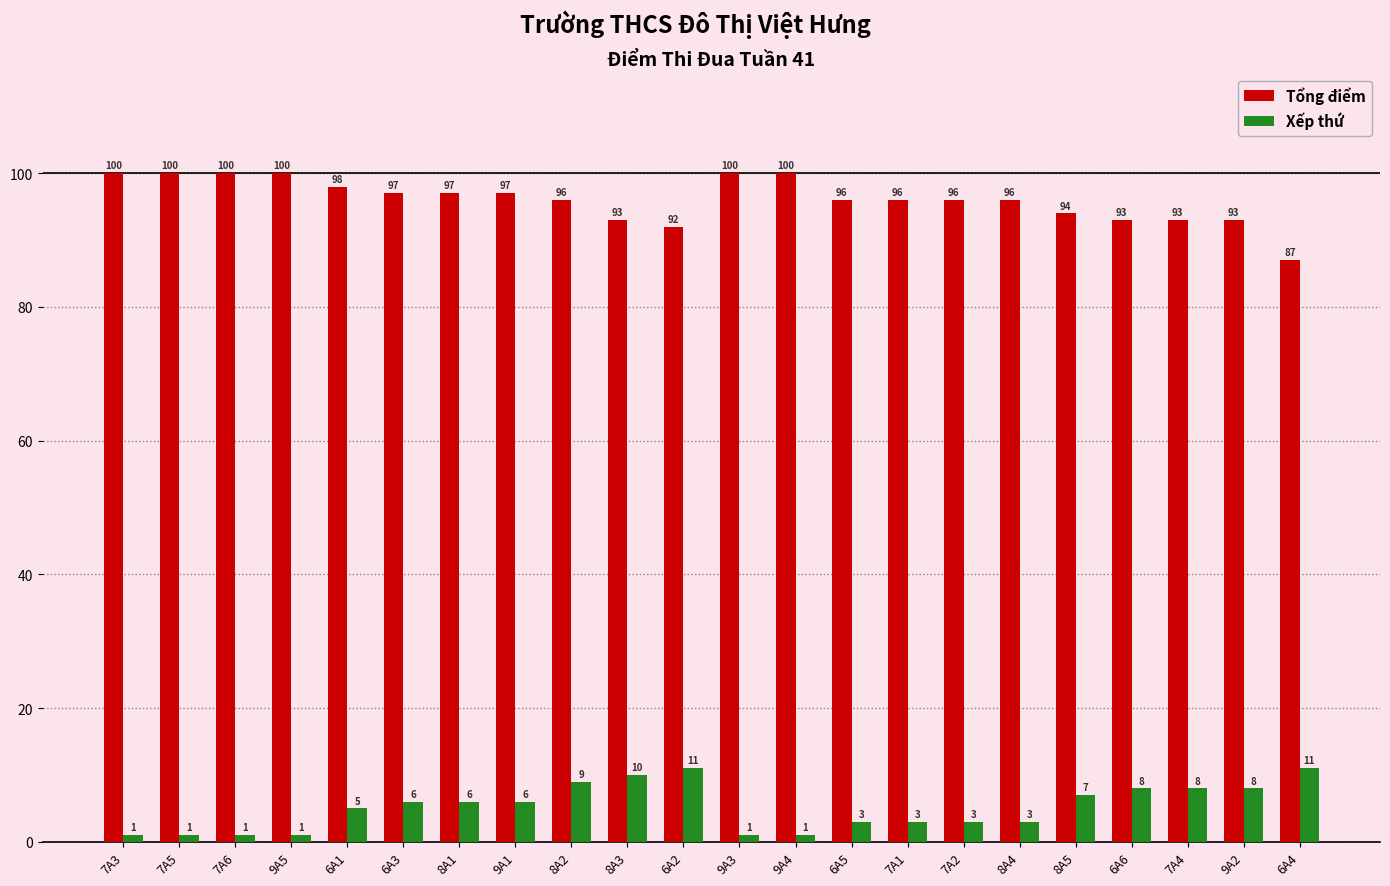

What is the label of the 2nd bar from the left?

7A5